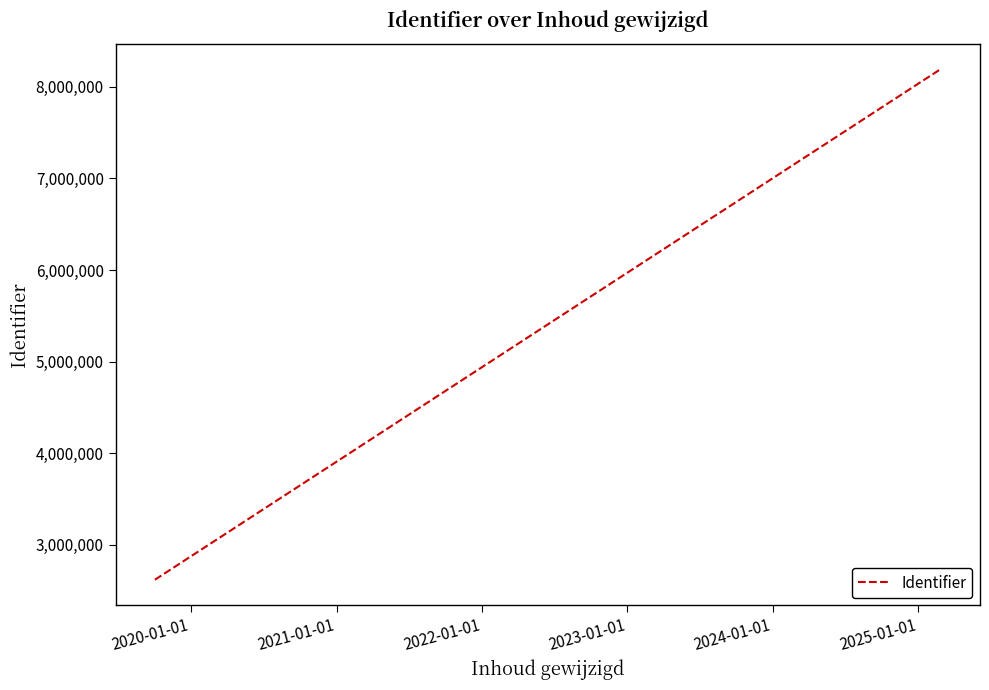

Does the chart have visible grid lines?

No